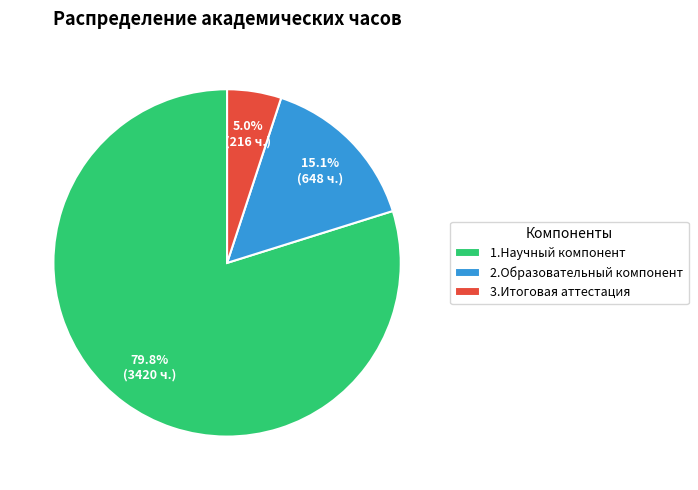

To the nearest percent, what percentage of the pie is 2.Образовательный компонент?

15%